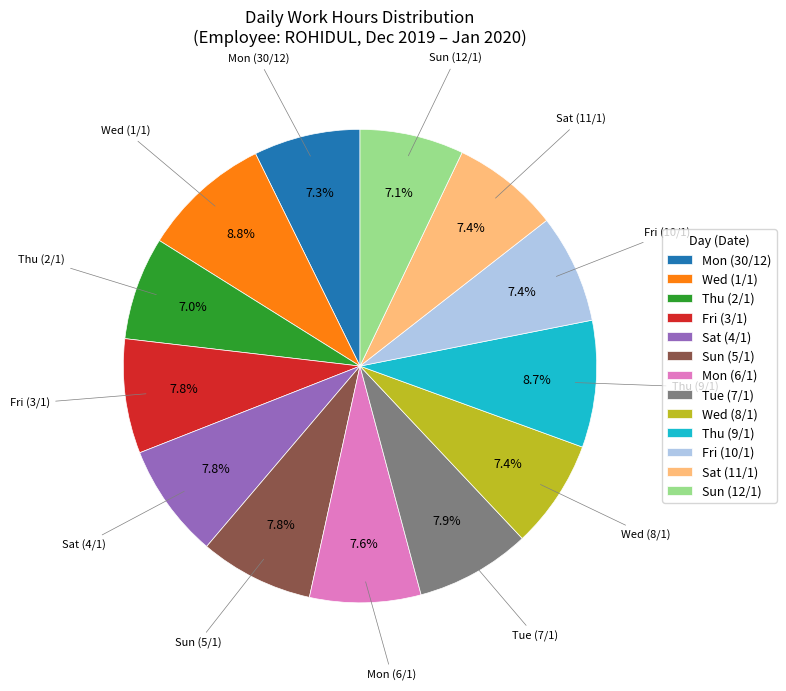

How many slices are in this pie chart?

13